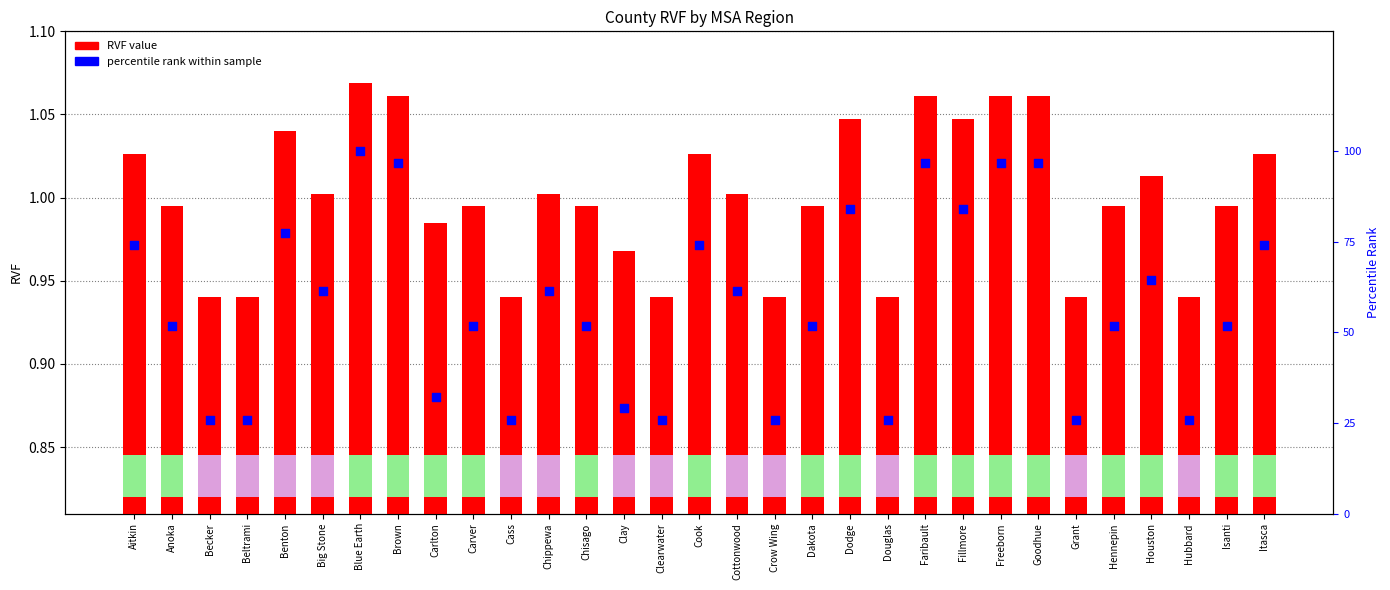

Is the value of percentile rank within sample at Fillmore greater than the value of RVF value at Benton?

Yes